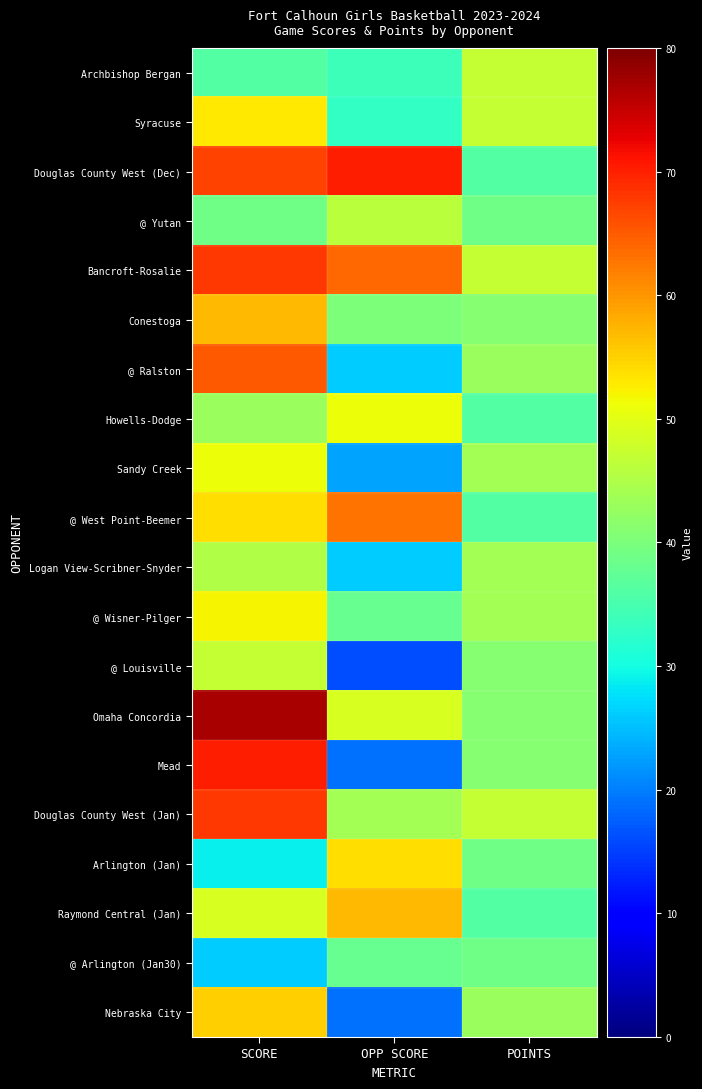

What is the greatest value displayed?

77